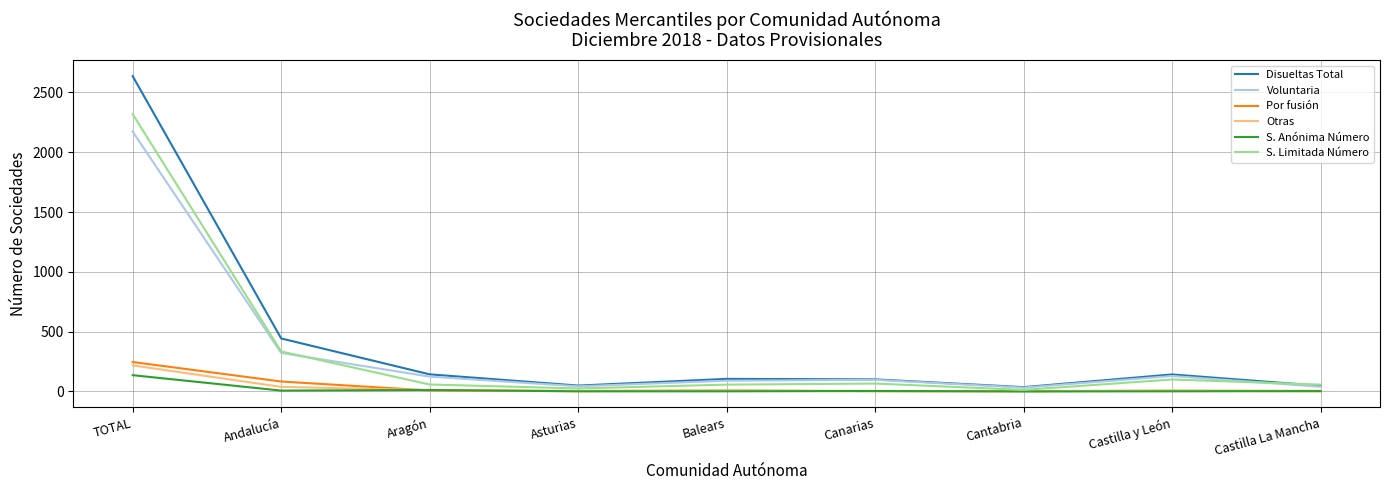

Which series has the largest total across all categories?

Disueltas Total